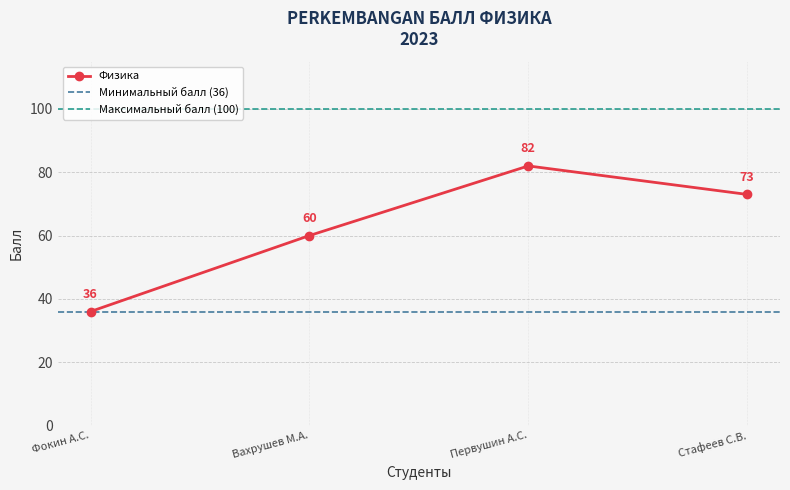

How many lines are shown in the chart?

1